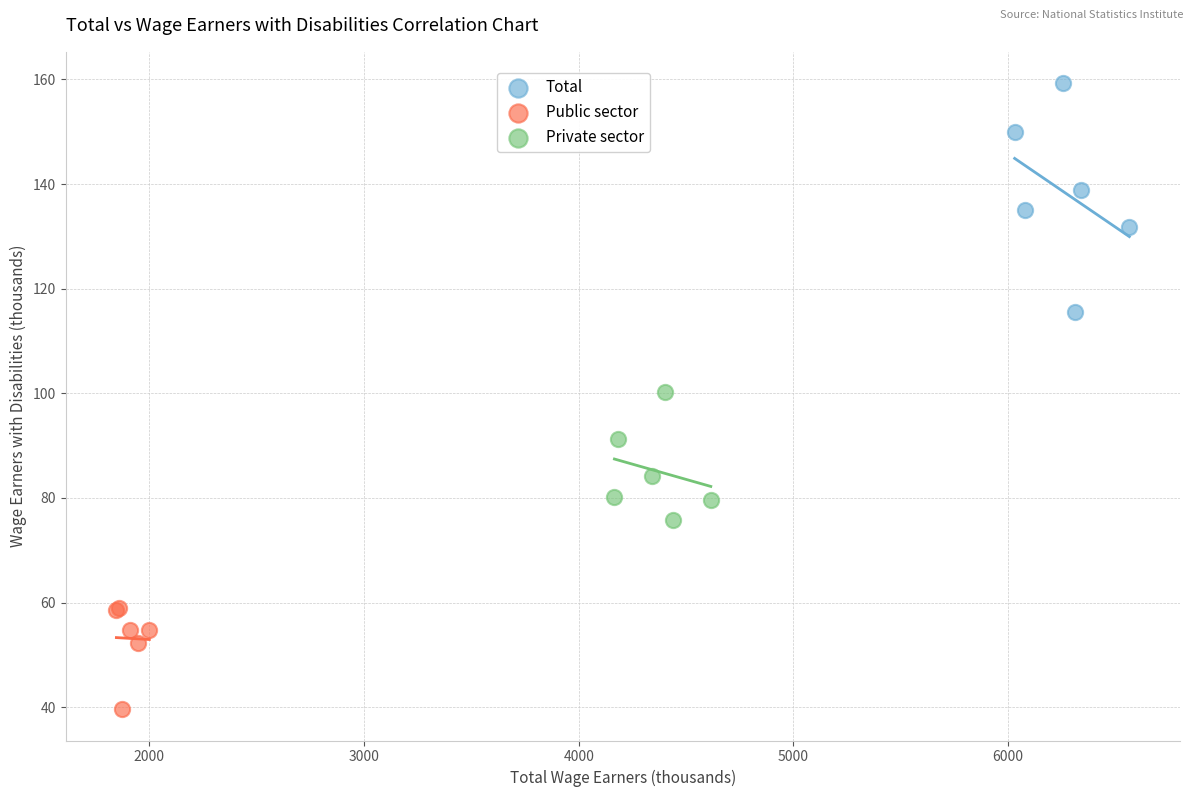

Which series reaches the minimum Y coordinate?

Public sector